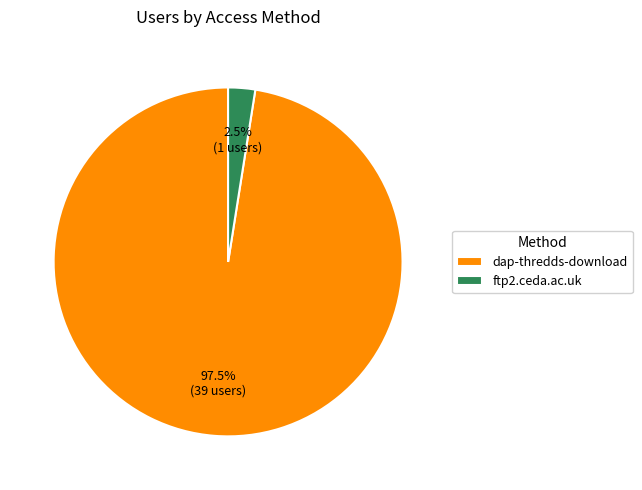

Which has a higher value, ftp2.ceda.ac.uk or dap-thredds-download?

dap-thredds-download